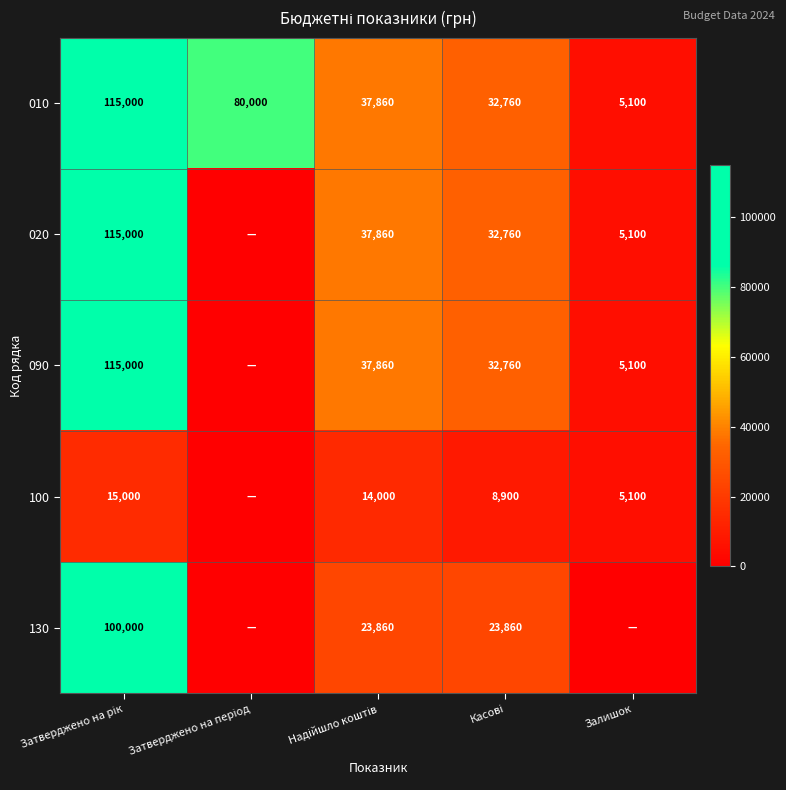

What is the minimum value for 010?

5100